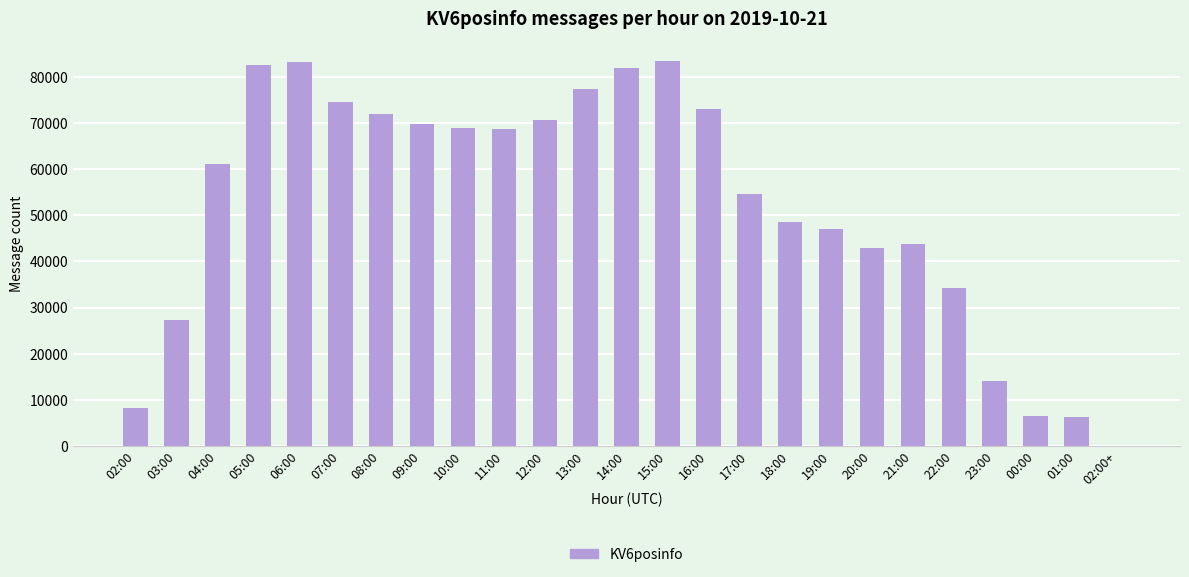

The chart shows a value of 9924 at 00:00. True or false?

False